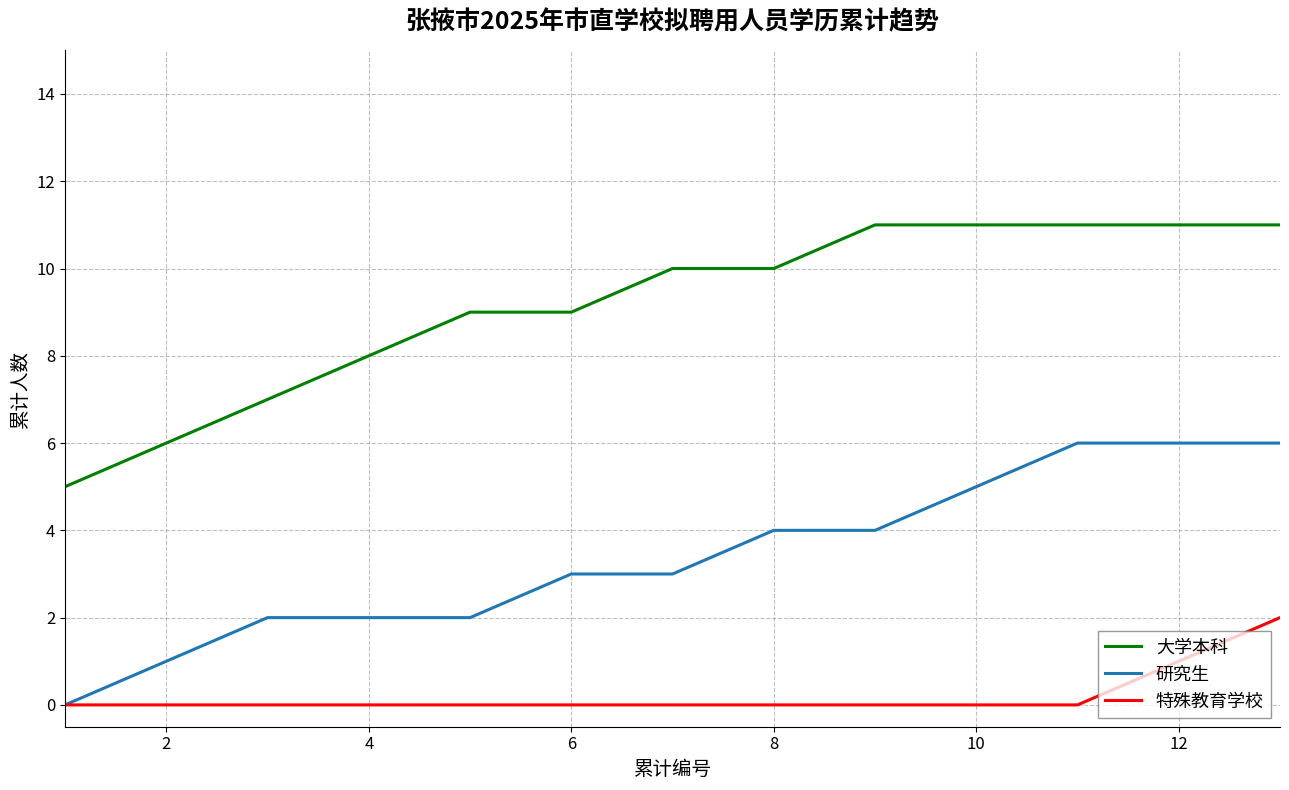

Is this an area chart (filled region under the line)?

No